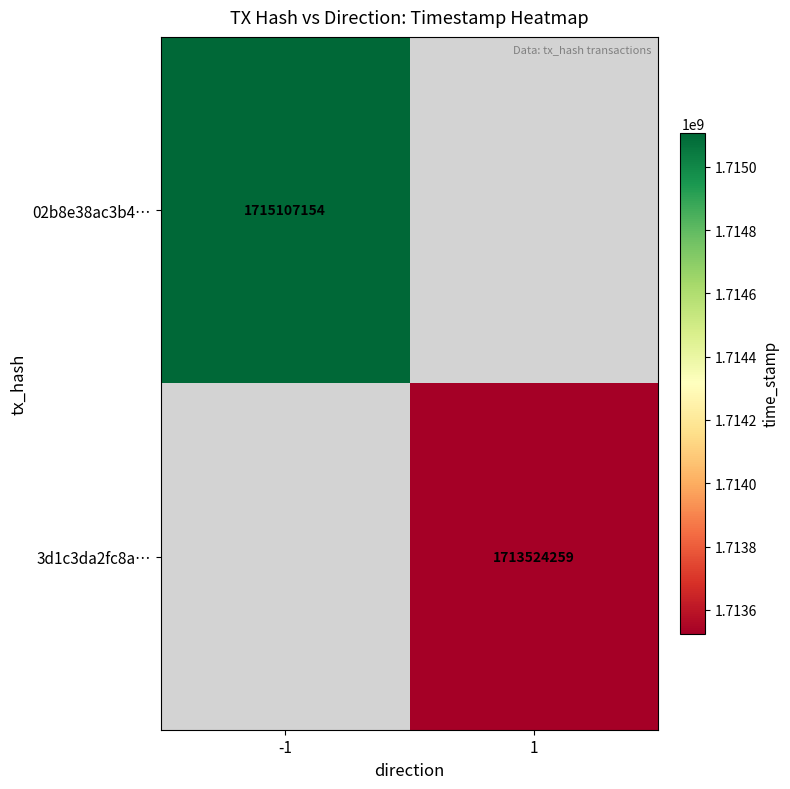

Is it true that 3d1c3da2fc8a… equals 2486110369 at 1?

False